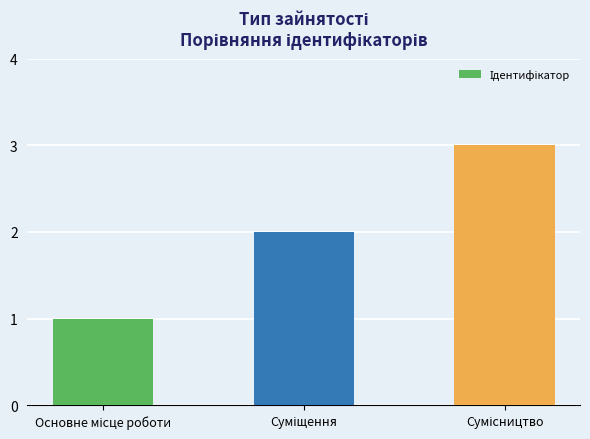

How many series are shown in this chart?

1